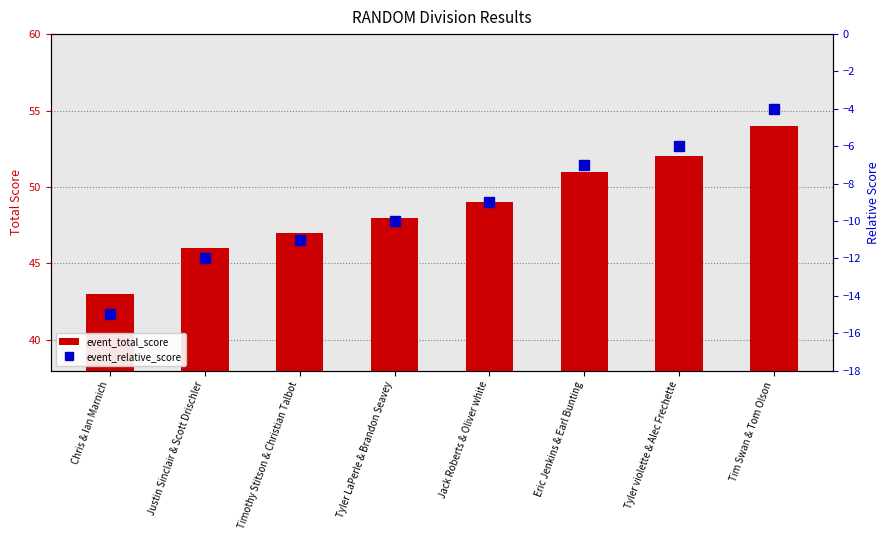

The event_total_score series shows 54 at Tim Swan & Tom Olson. True or false?

True